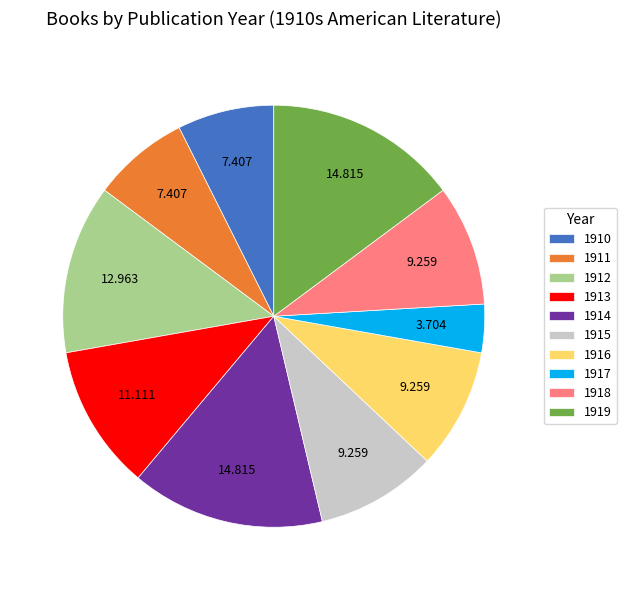

Between 1916 and 1914, which is larger?

1914